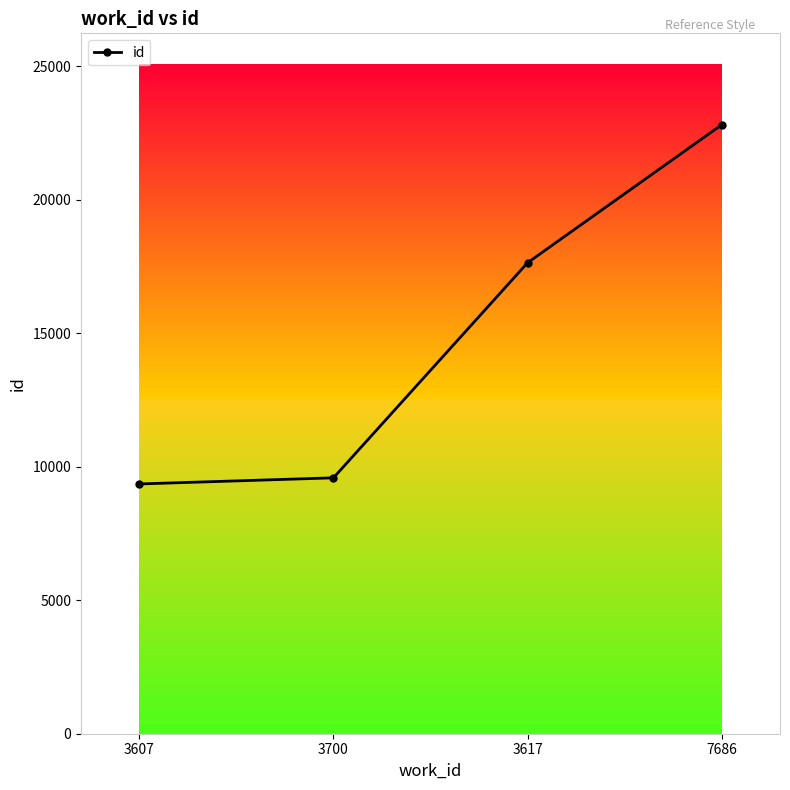

What is the label of the 1st point from the right?

7686